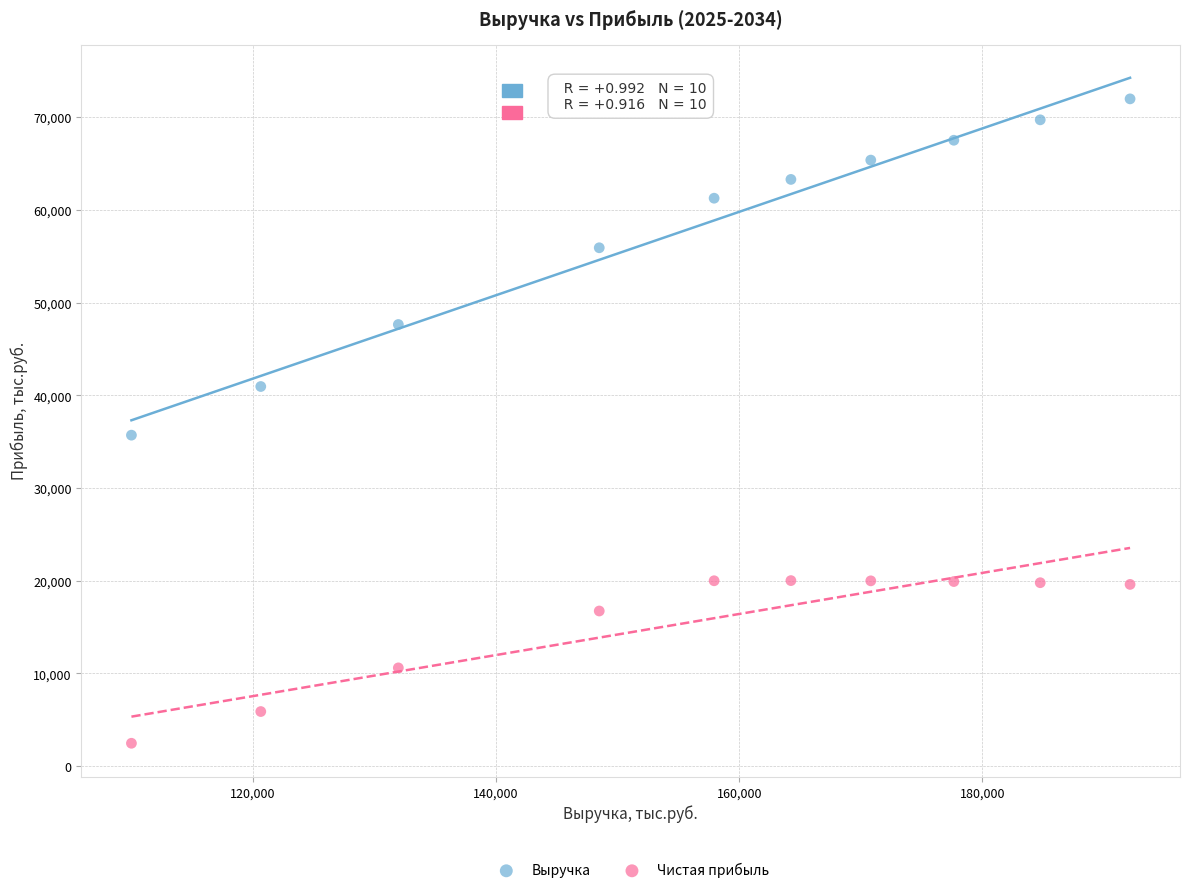

Across all data points, what is the range of Y values (max minus min)?

69486.2